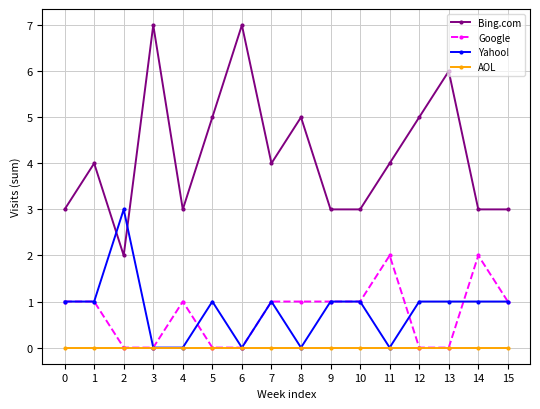

At which category does Bing.com reach its first local peak?

1